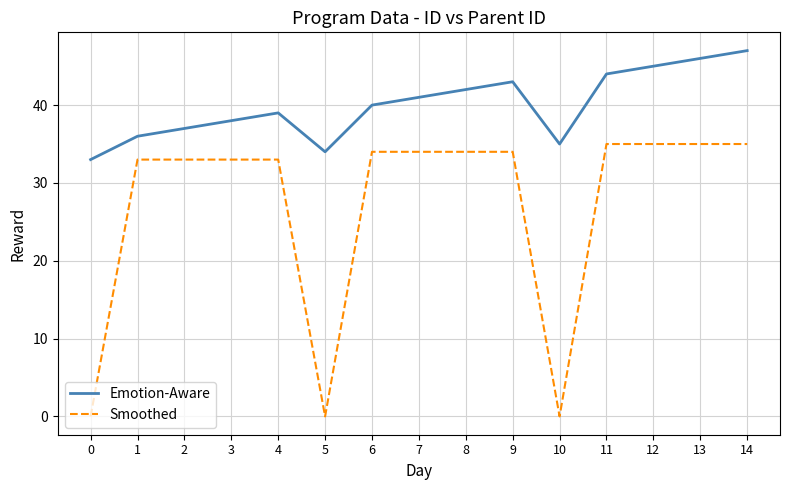

Rank the series by their average value, from highest to lowest.

Emotion-Aware, Smoothed